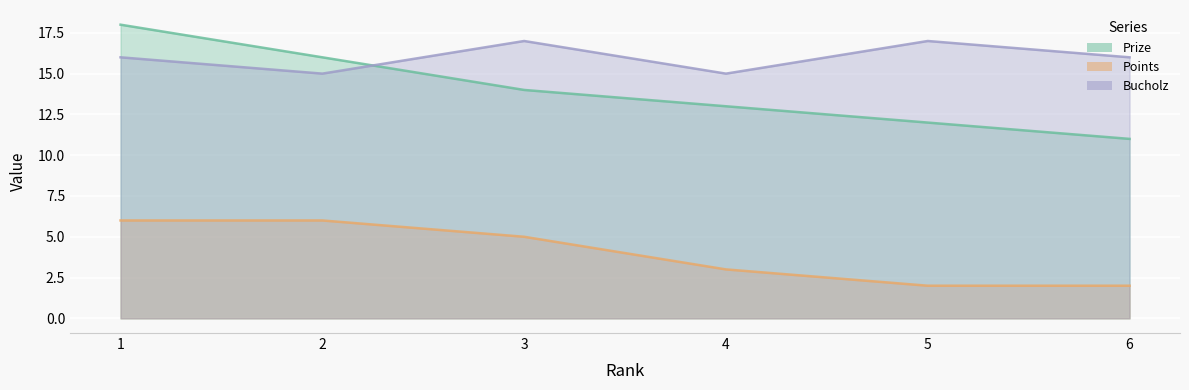

Reading left to right, transcribe all the data shown in this chart.

Prize: 1=18	2=16	3=14	4=13	5=12	6=11
Points: 1=6	2=6	3=5	4=3	5=2	6=2
Bucholz: 1=16	2=15	3=17	4=15	5=17	6=16